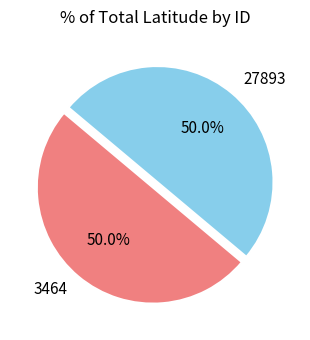

Combined, do 3464 and 27893 account for over 50%?

Yes